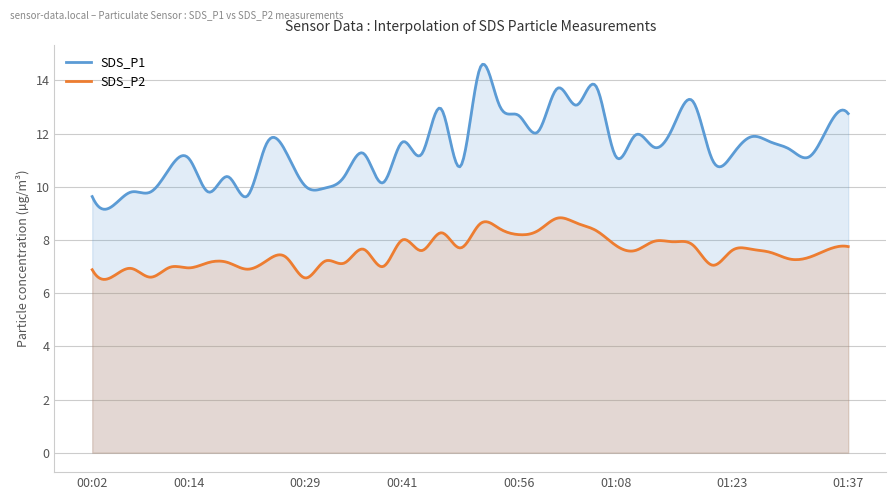

Is it true that SDS_P1 equals 11.1 at 00:14?

True